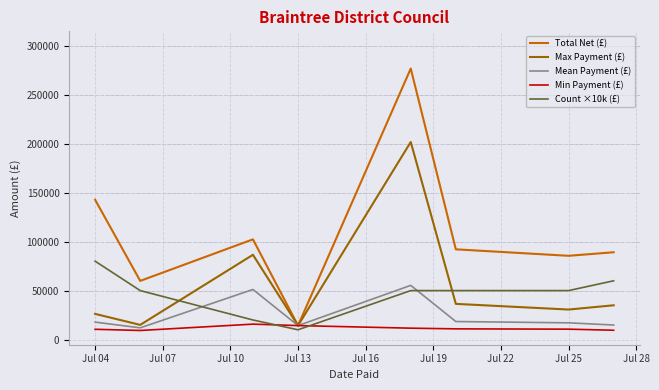

Which series has the widest spread of values?

Total Net (£)